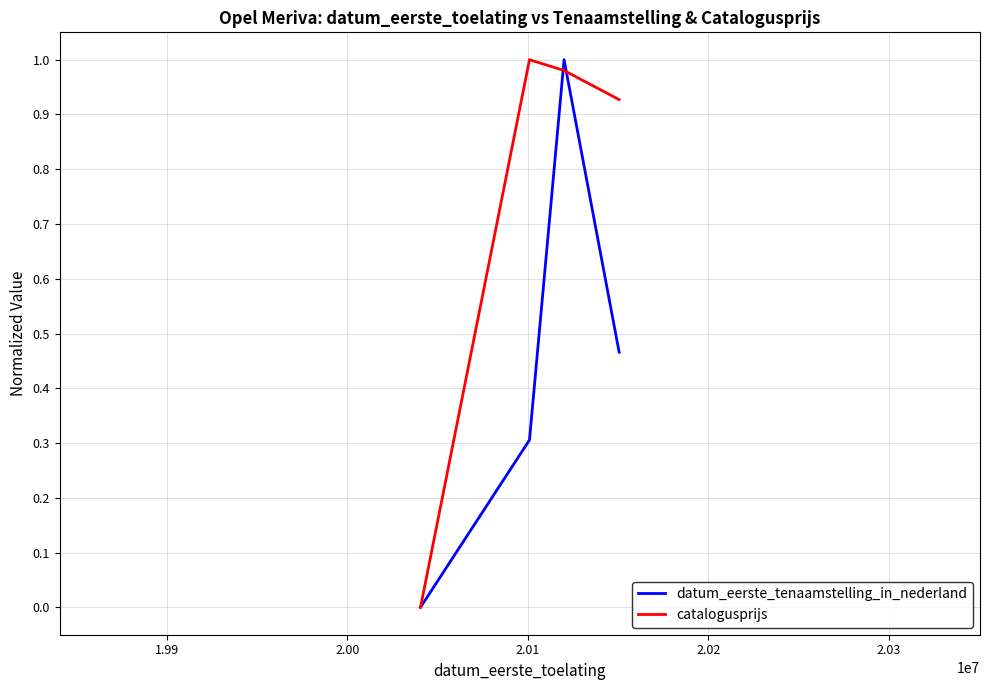

List the series in order of their overall mean, highest first.

catalogusprijs, datum_eerste_tenaamstelling_in_nederland